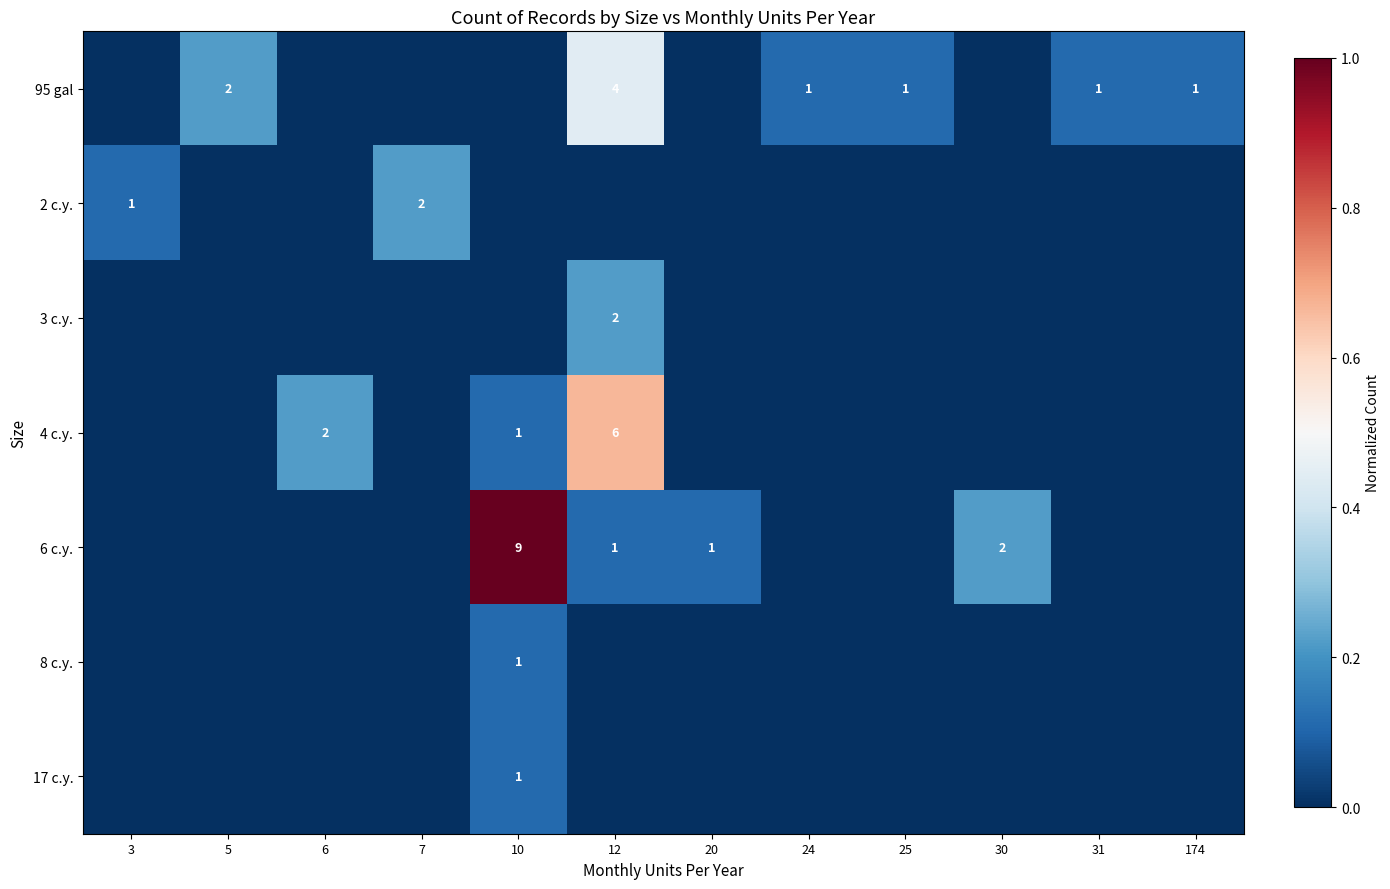

Is it true that 6 c.y. equals 6 at 10?

False